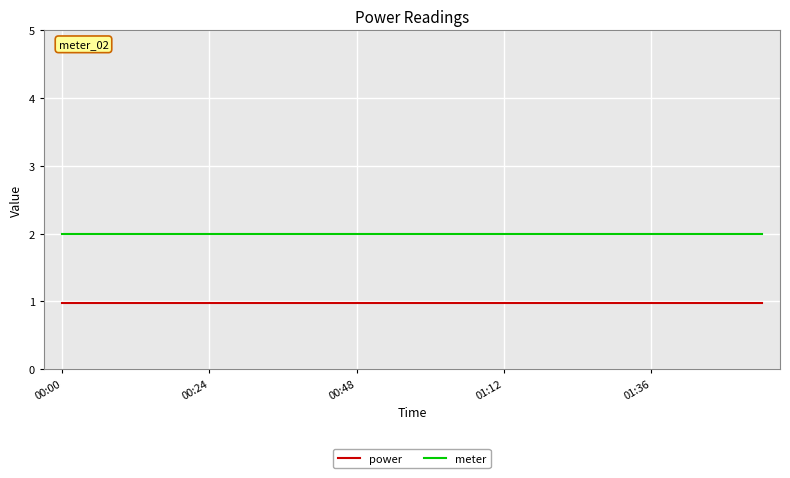

List the series in order of their peak value, highest first.

meter, power